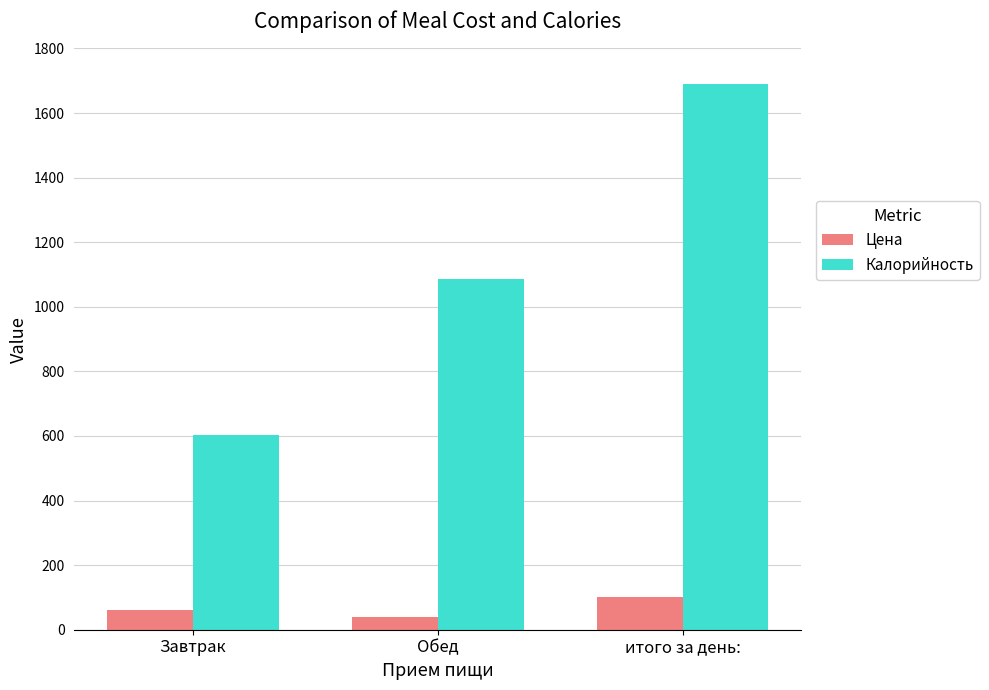

At which category is the sum across all series the highest?

итого за день: